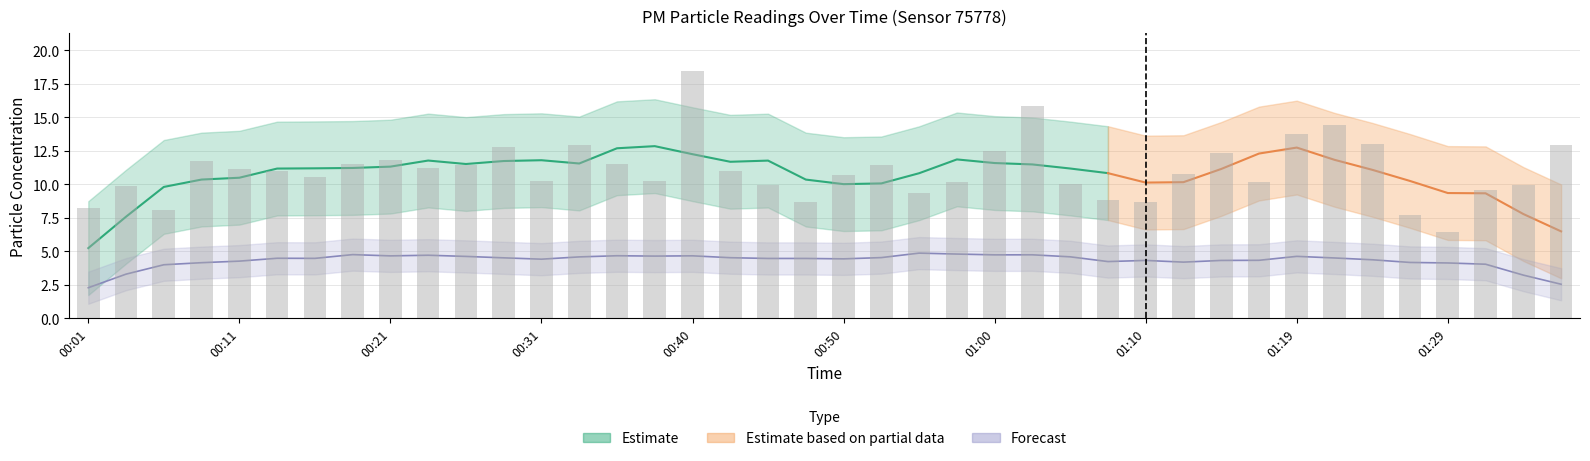

How many categories are shown in the chart?

40